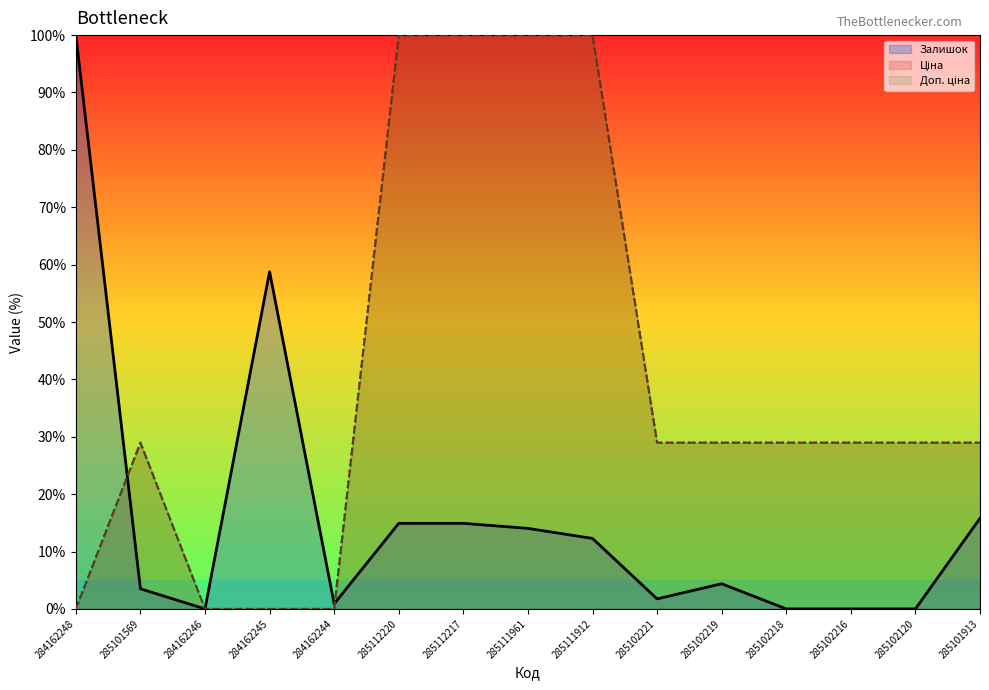

How many interior local peaks does the Ціна series have?

1